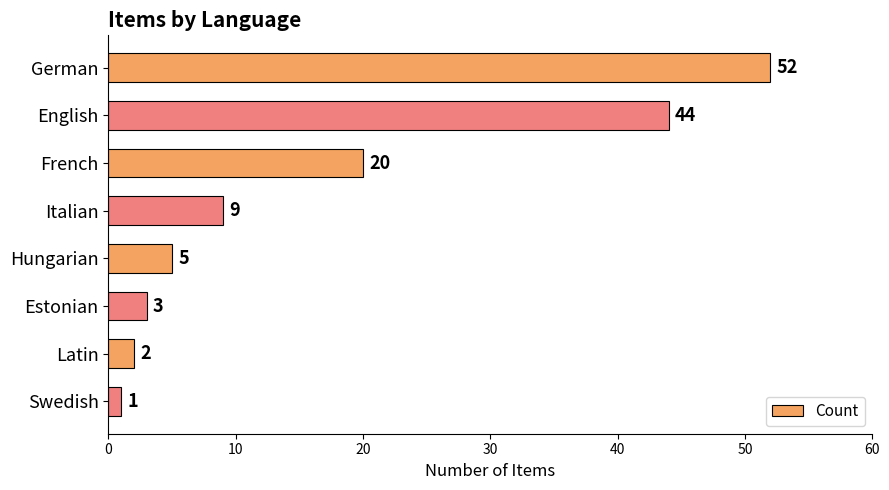

What is the maximum value shown in the chart?

52